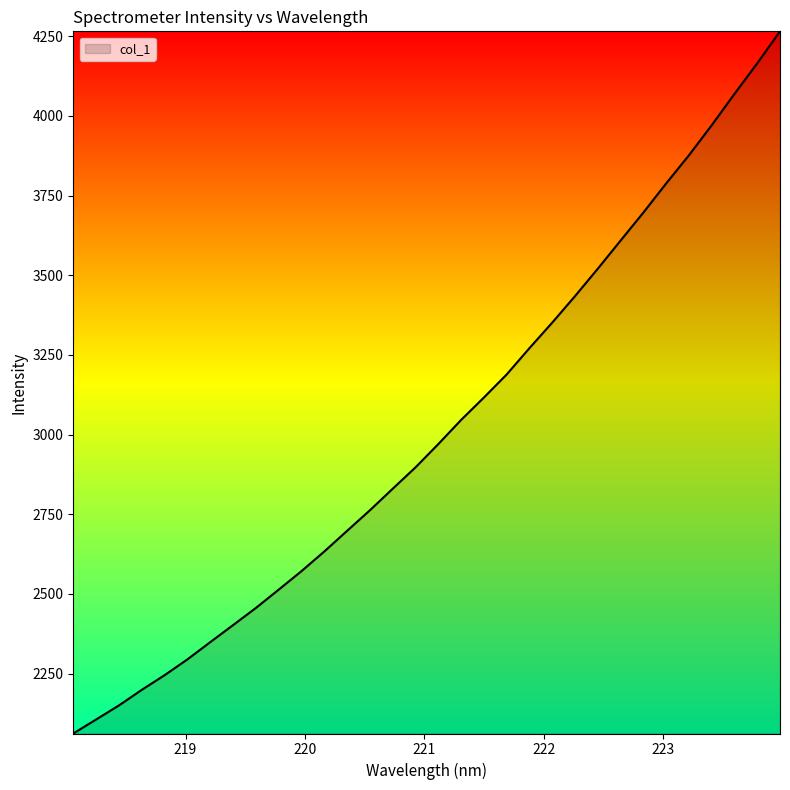

What is the maximum value shown in the chart?

4265.1